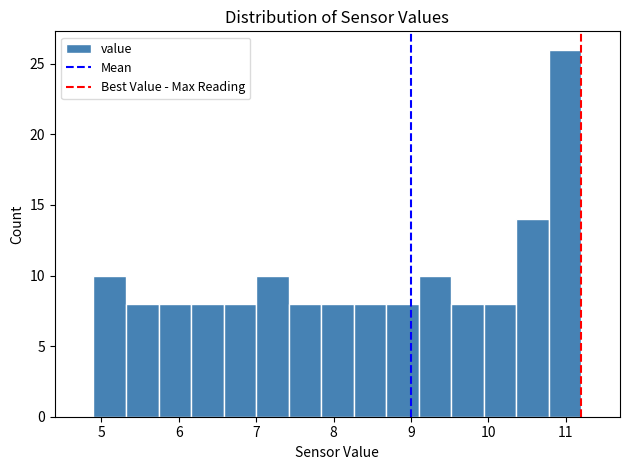

Reading left to right, transcribe this chart: for each bar, give the range it covers on the x-axis and its height. Neither the bar edges nor the heights are printed on the chart, so give them approximately, as read against the axes.

4.90 to 5.32: 10
5.32 to 5.74: 8
5.74 to 6.16: 8
6.16 to 6.58: 8
6.58 to 7.00: 8
7.00 to 7.42: 10
7.42 to 7.84: 8
7.84 to 8.26: 8
8.26 to 8.68: 8
8.68 to 9.10: 8
9.10 to 9.52: 10
9.52 to 9.94: 8
9.94 to 10.36: 8
10.36 to 10.78: 14
10.78 to 11.20: 26